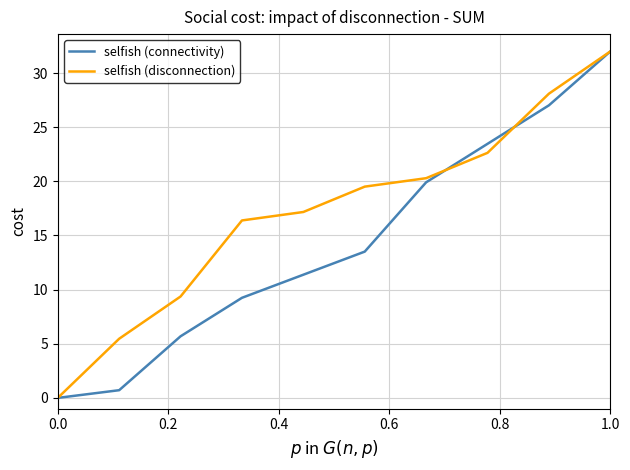

Which series has the largest total across all categories?

selfish (disconnection)